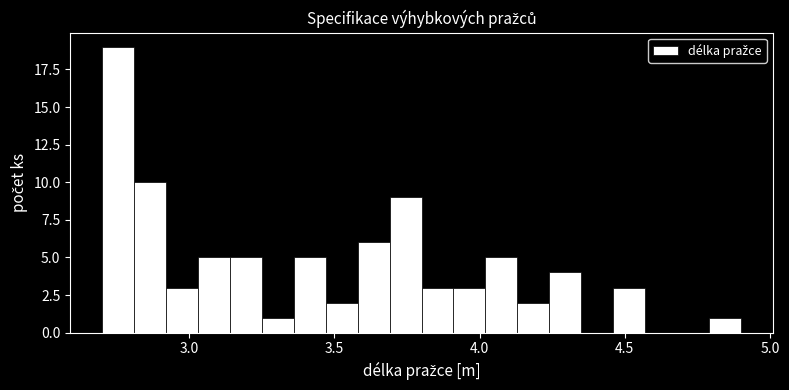

Read against the x-axis, roughly where is the centre of the tallest bar?

2.75